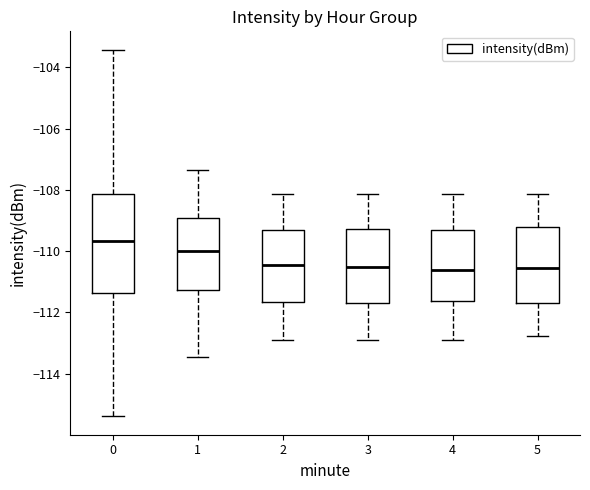

Which box's median line is the highest?

0